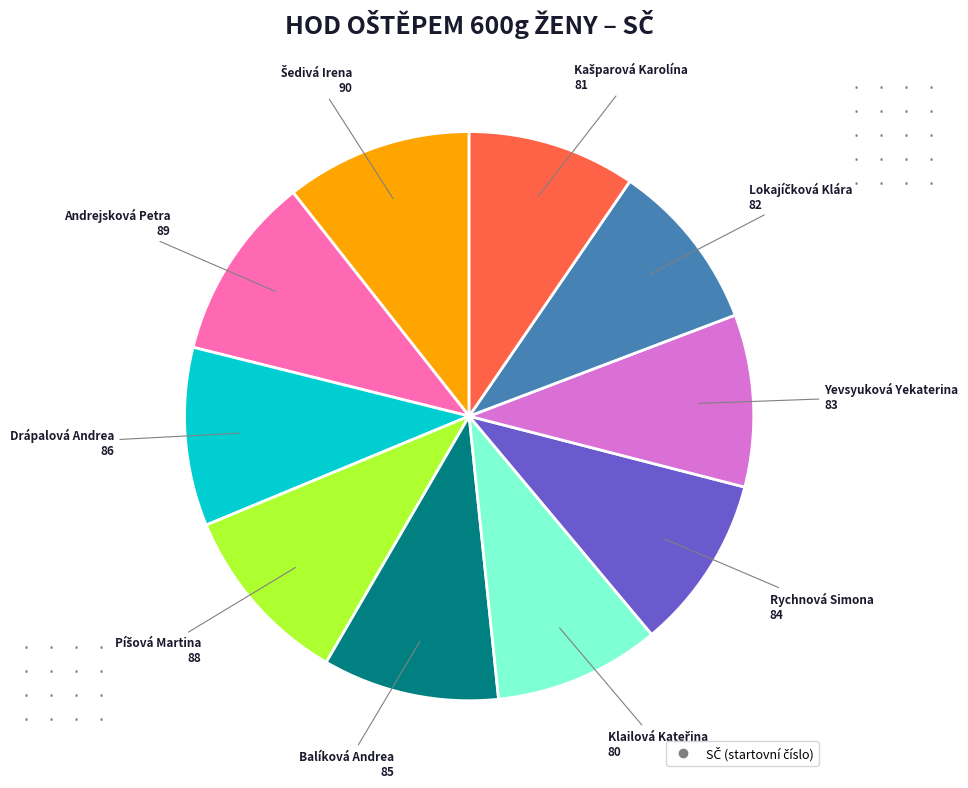

Does any single category account for the majority?

No